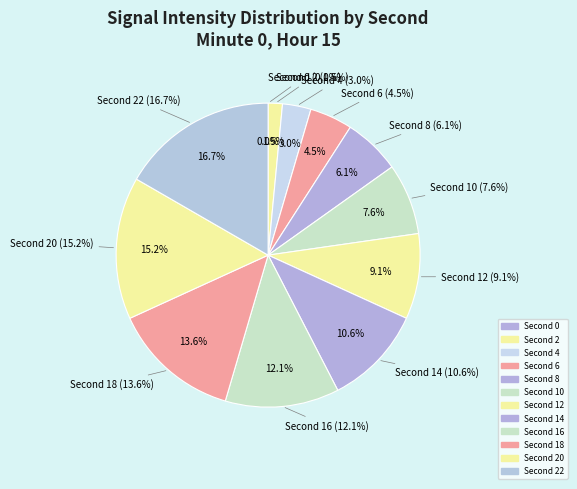

What percentage is NOT represented by 18?

86.4%